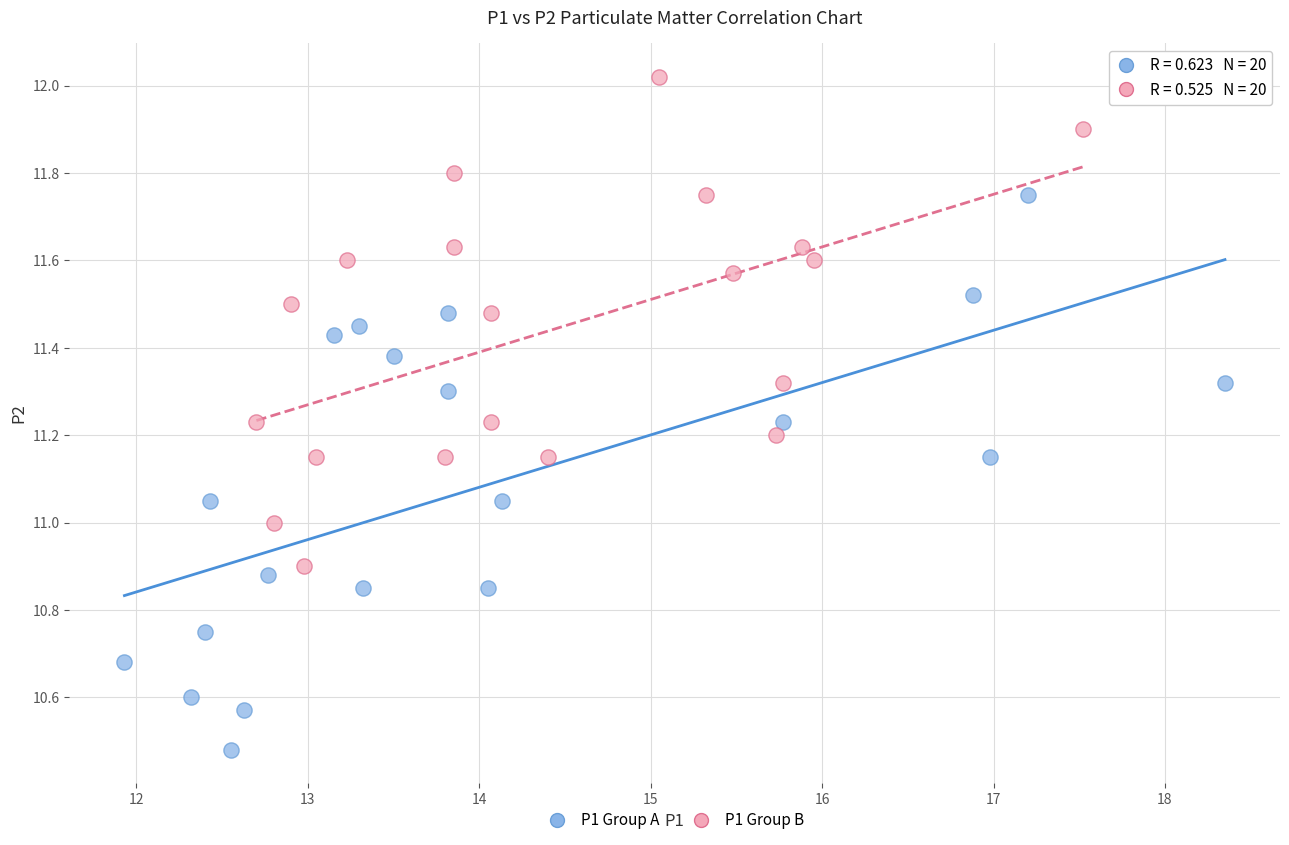

Which series has the widest spread of Y values?

P1 Group A